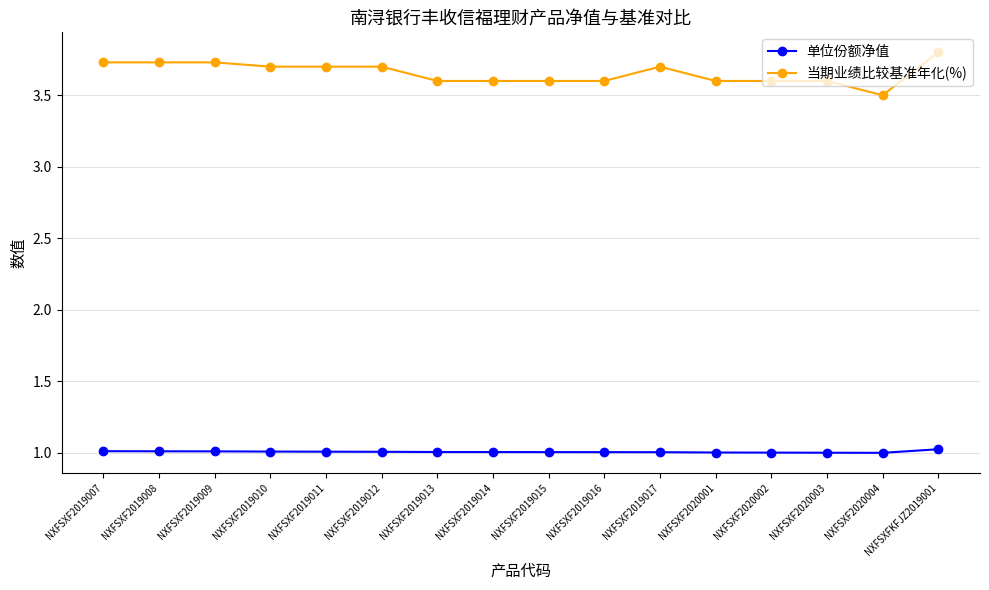

True or false: 当期业绩比较基准年化(%) and 单位份额净值 cross at least once.

False